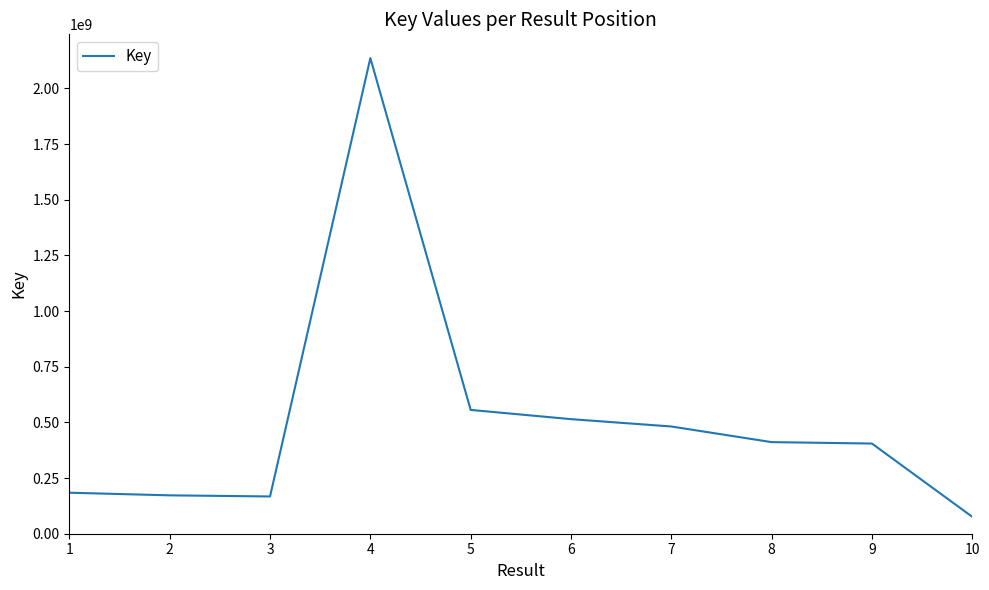

What is the difference between the values at 1 and 4?

1951573127